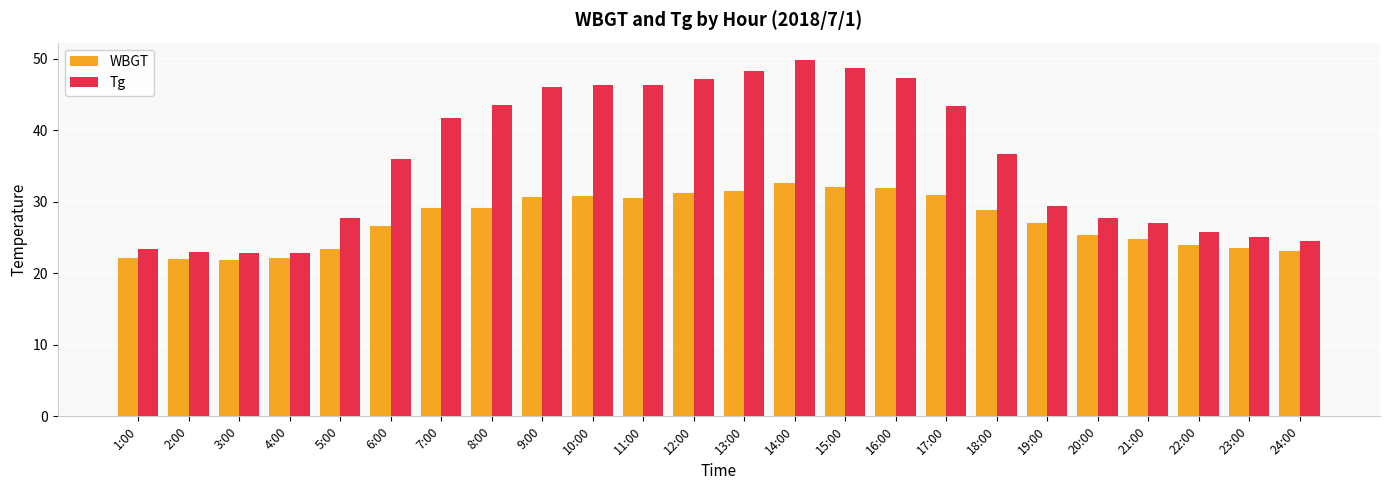

What is the total value across all series at 18:00?

65.6